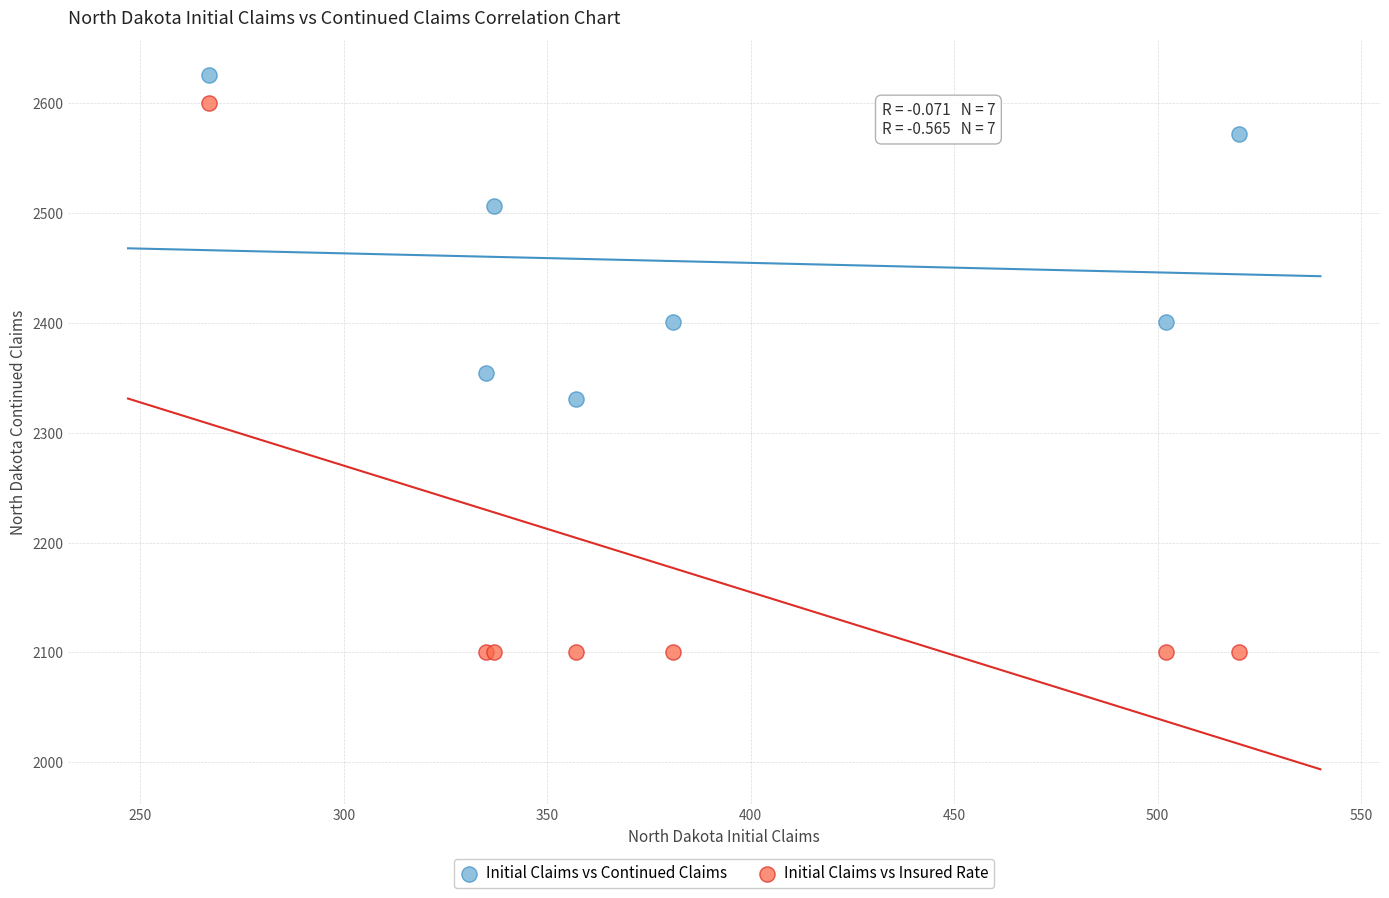

Across all series, what Y value is closest to 2363?

2354.0